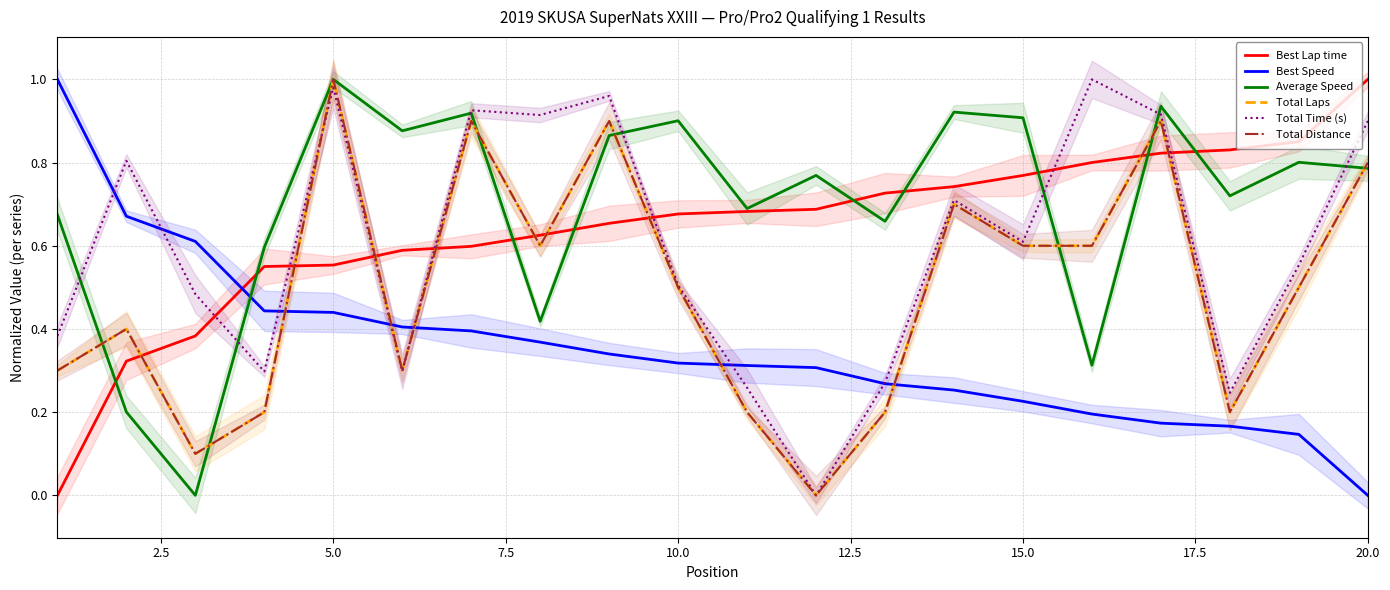

What is the average value of the Total Distance series?

0.5